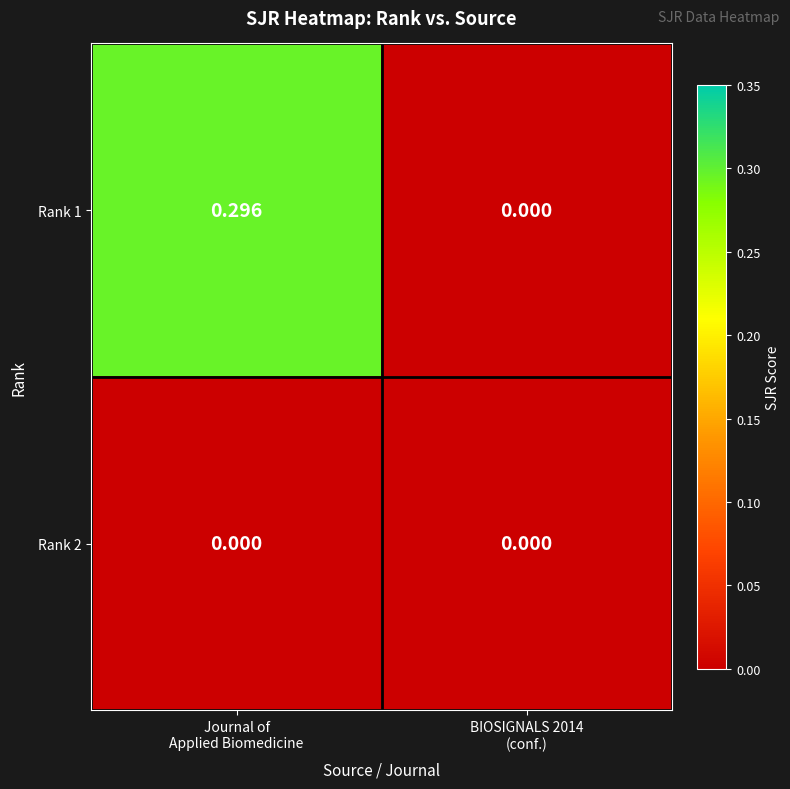

Which series has the largest total across all categories?

Rank 1